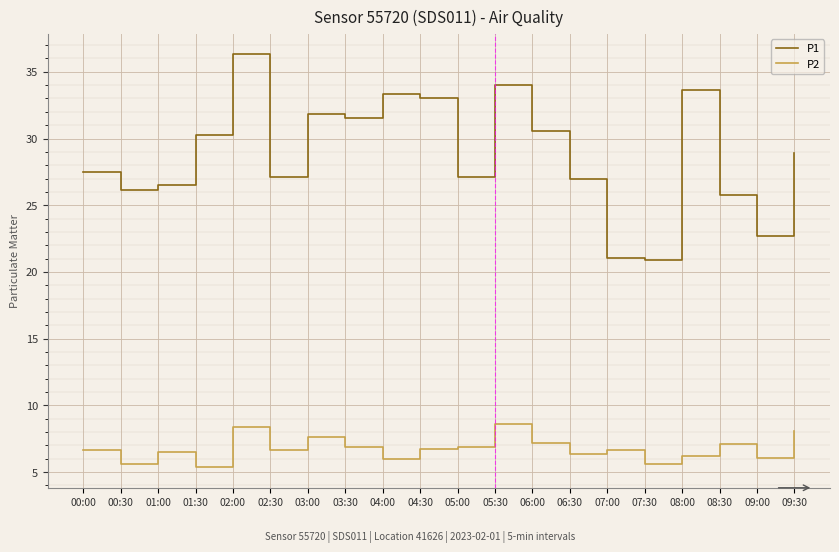

What is the difference between the maximum and minimum values in the P2 series?

3.3